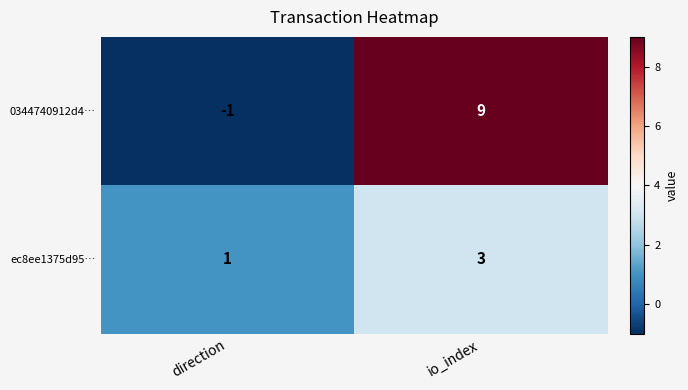

Reading left to right, extract all data points from this chart.

0344740912d4…: -1	9
ec8ee1375d95…: 1	3